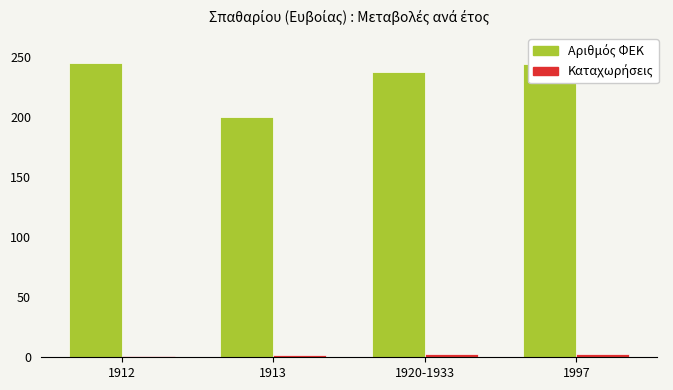

At how many categories does at least one series exceed 71?

4